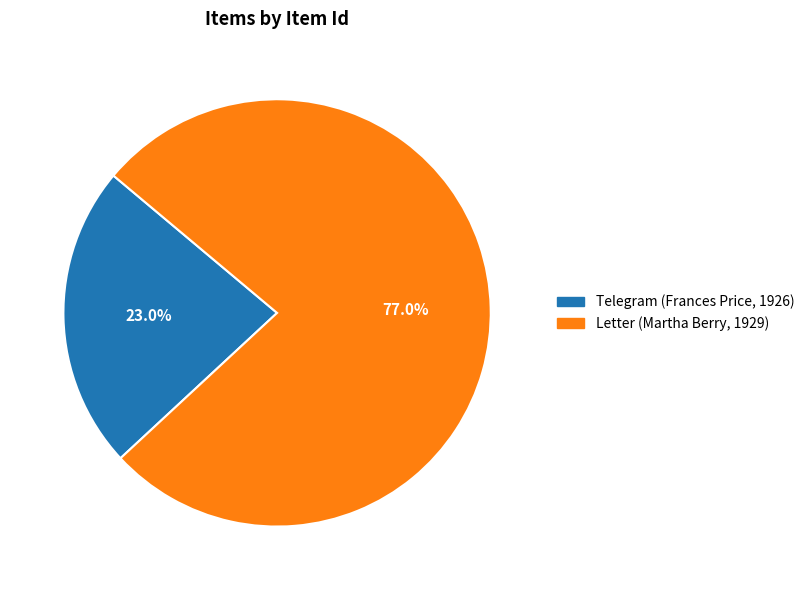

Does any single category account for the majority?

Yes